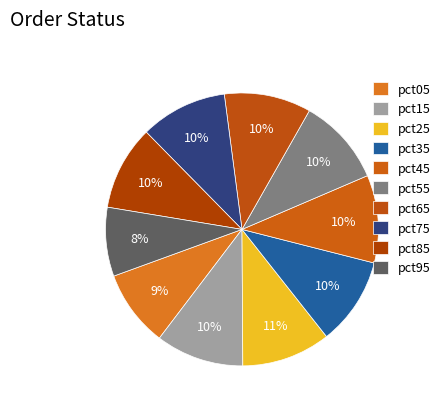

Does pct45 account for over 50% of the chart?

No